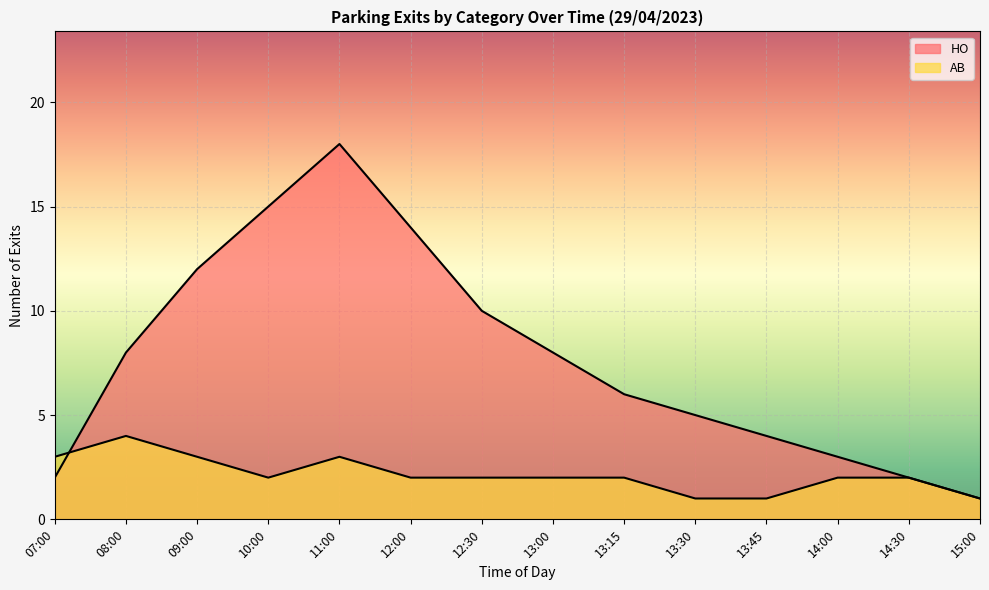

How many distinct data groups are displayed?

2